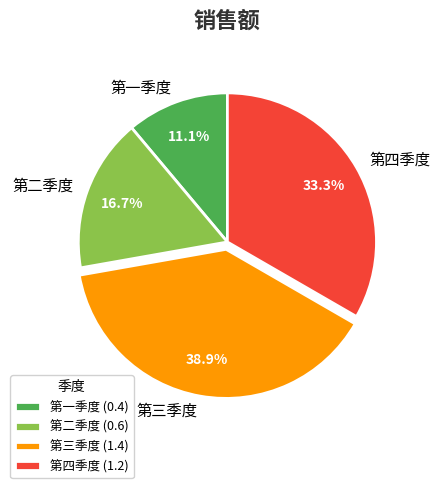

To the nearest percent, what percentage of the pie is 第二季度?

17%